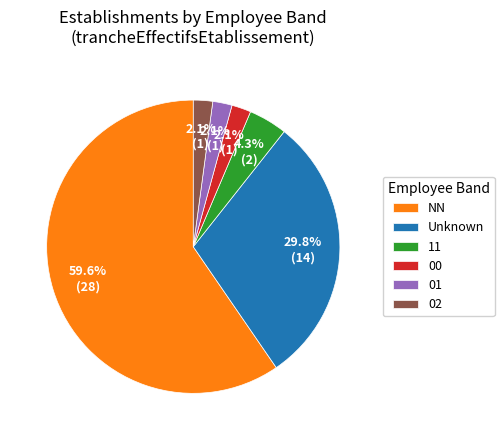

Which has a higher value, NN or 01?

NN